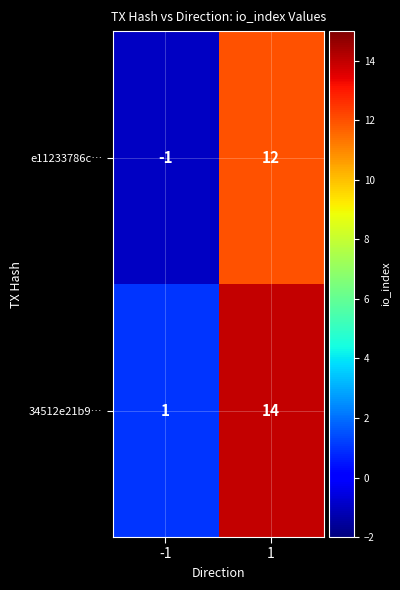

What is the maximum value shown in the chart?

14